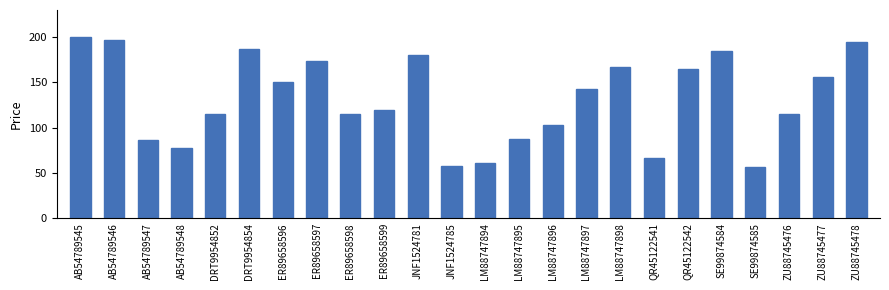

At which category does the chart reach its minimum across all series?

SE99874585